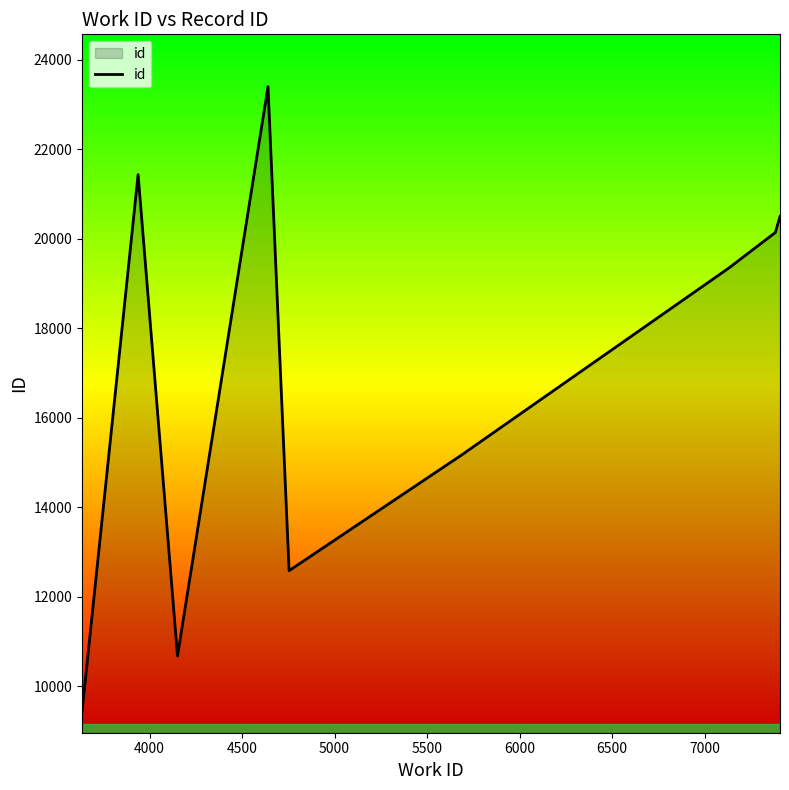

How many lines are shown in the chart?

1